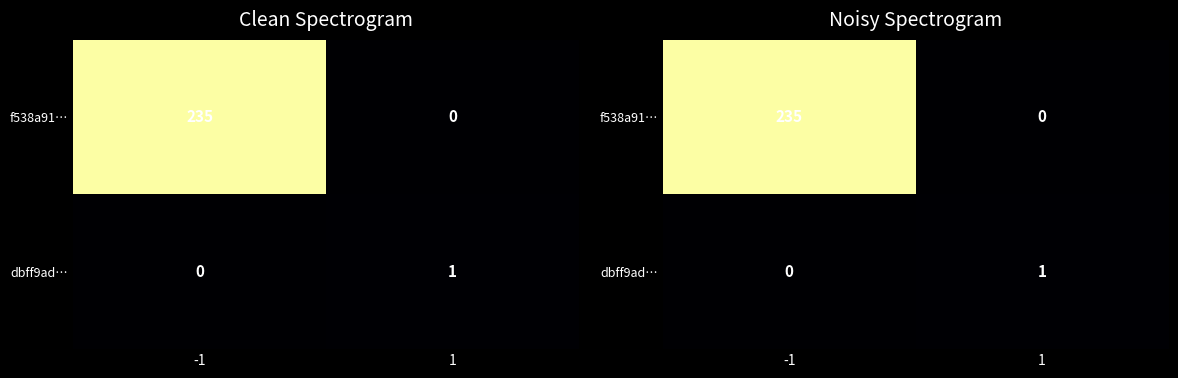

What is the greatest value displayed?

235